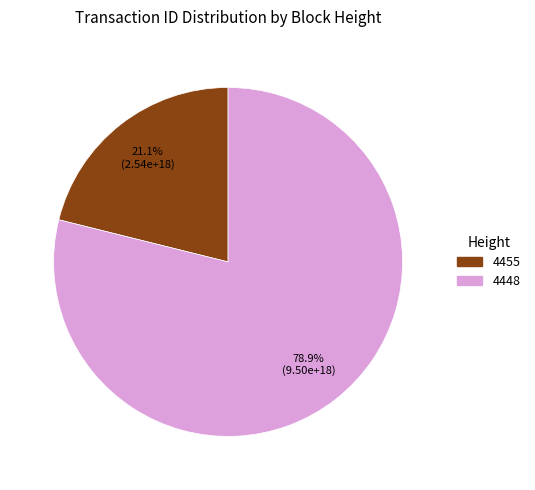

Which category has the smallest portion of the pie?

4455